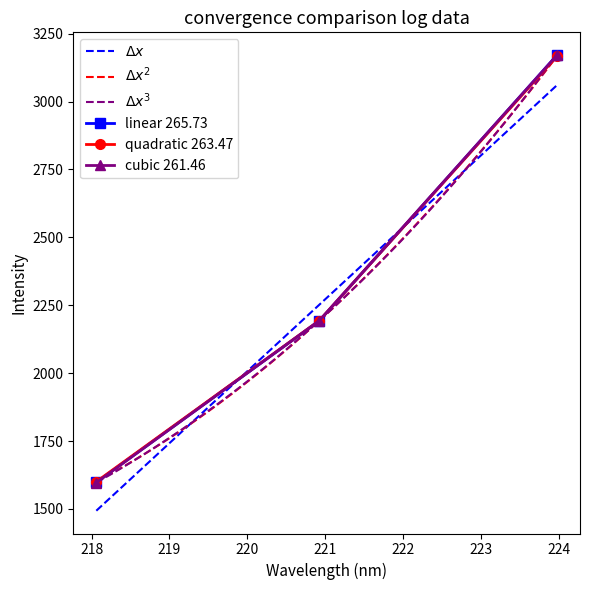

At which label is the value closest to 2384?

221.6902